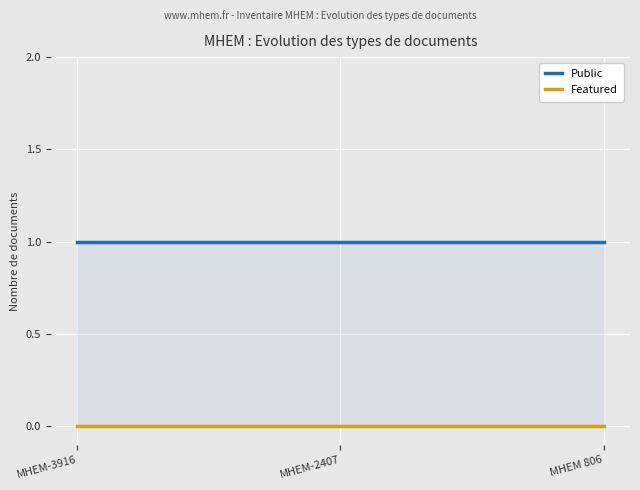

The Public series shows 1 at MHEM-2407. True or false?

False